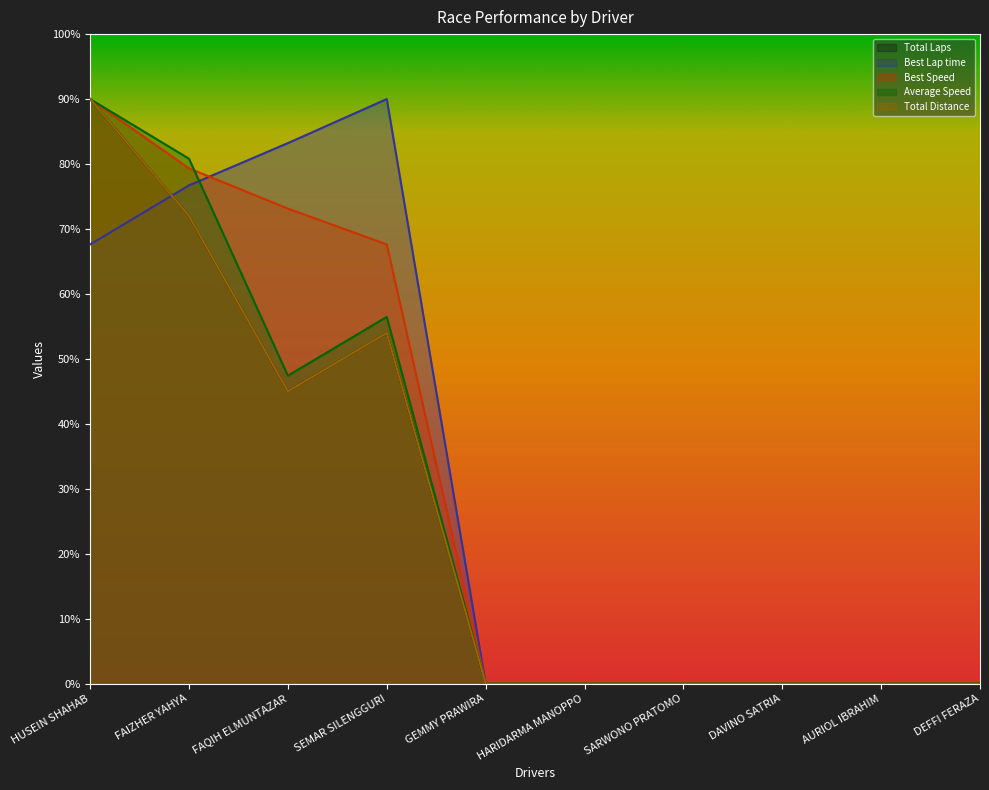

At which label does Total Laps reach its peak?

HUSEIN SHAHAB